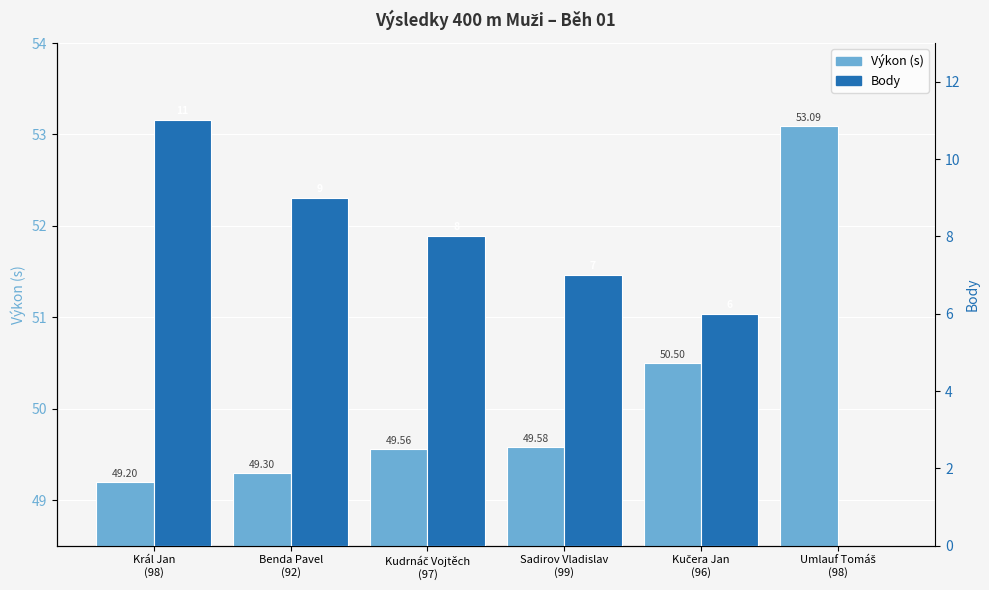

The Výkon (s) series shows 32.6 at Sadirov Vladislav
(99). True or false?

False